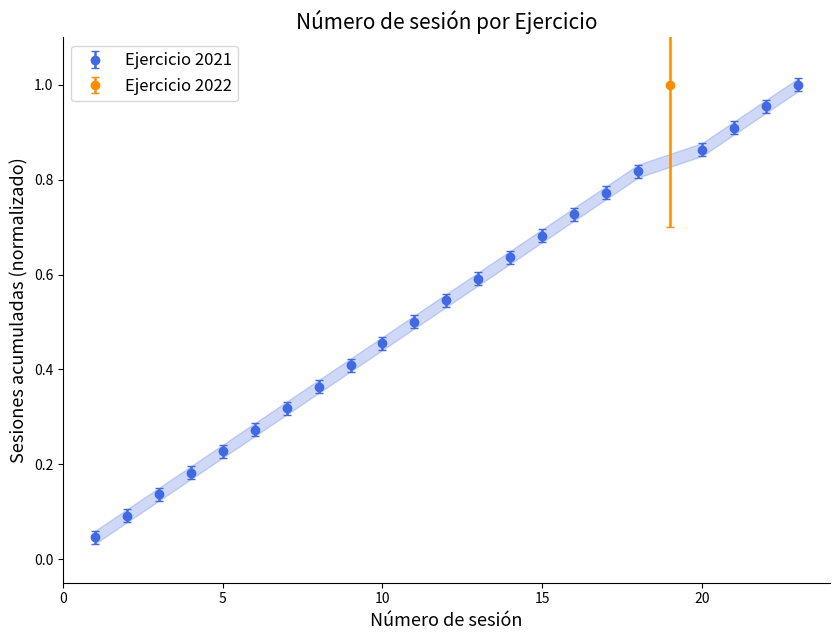

How many lines are shown in the chart?

1